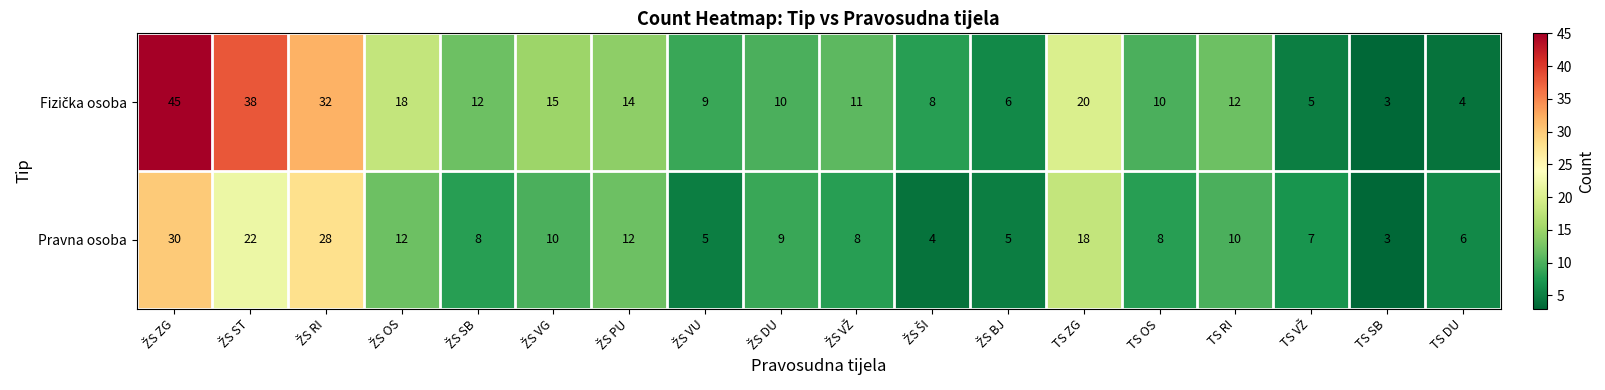

The Pravna osoba series shows 9 at TS DU. True or false?

False